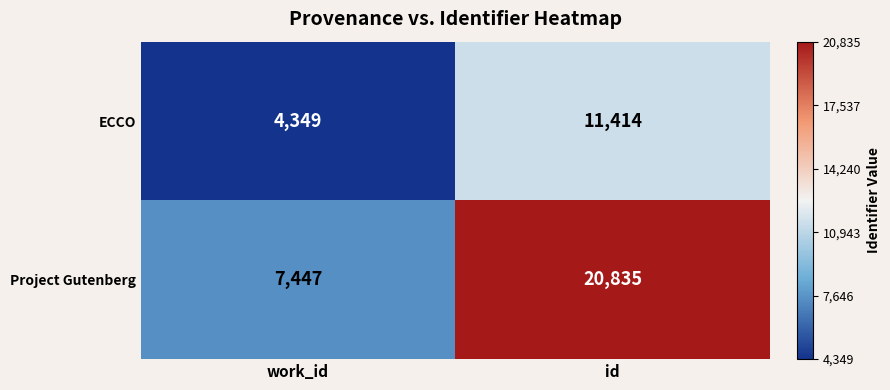

What is the maximum value shown in the chart?

20835